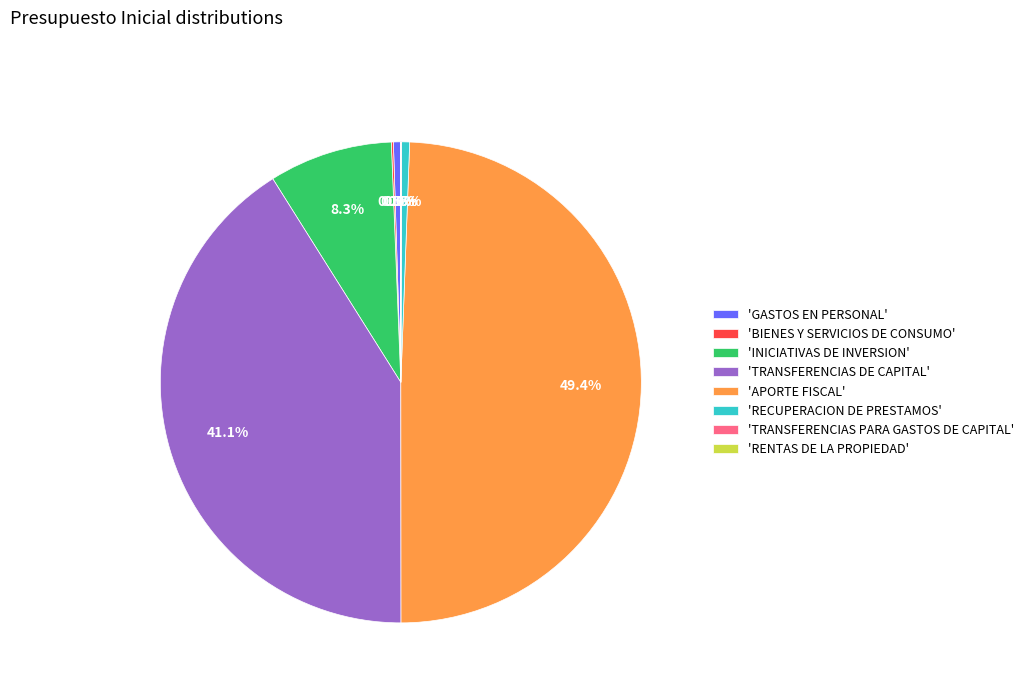

What is the largest slice in the pie chart?

'APORTE FISCAL'